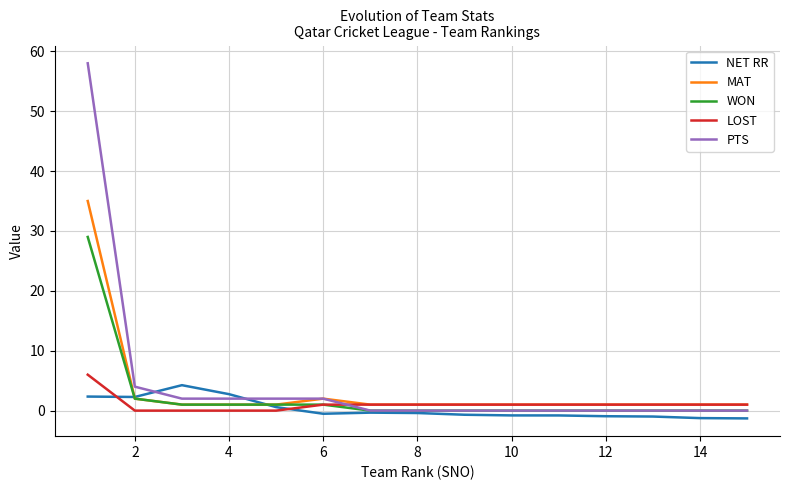

What is the maximum value for LOST?

6.0